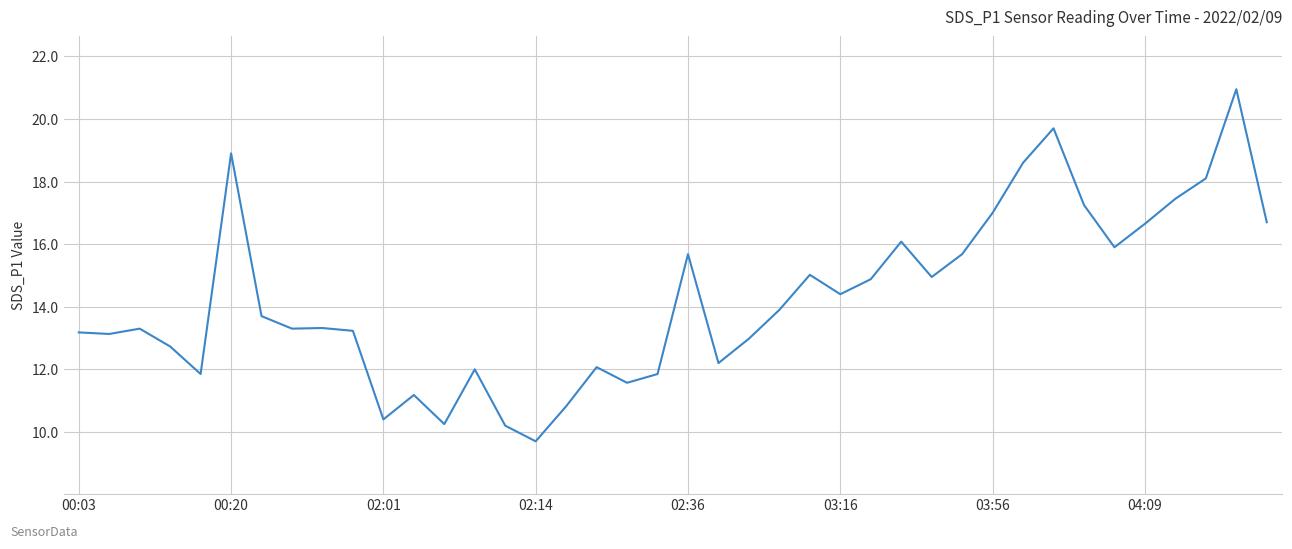

What is the smallest value displayed?

9.7